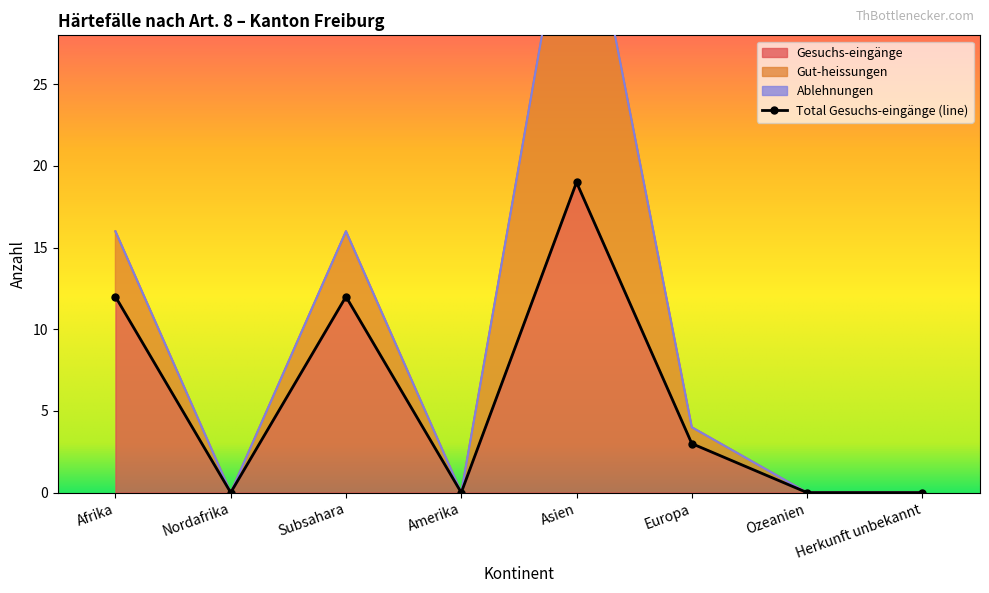

Reading right to left, what are all the values shown in this chart?

Gesuchs-eingänge: Herkunft unbekannt=0	Ozeanien=0	Europa=3	Asien=19	Amerika=0	Subsahara=12	Nordafrika=0	Afrika=12
Gut-heissungen: Herkunft unbekannt=0	Ozeanien=0	Europa=1	Asien=21	Amerika=0	Subsahara=4	Nordafrika=0	Afrika=4
Ablehnungen: Herkunft unbekannt=0	Ozeanien=0	Europa=0	Asien=0	Amerika=0	Subsahara=0	Nordafrika=0	Afrika=0